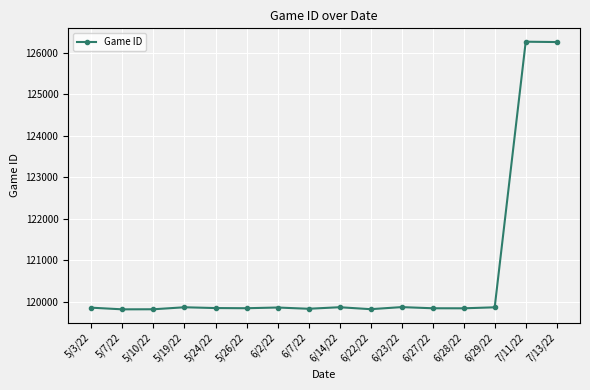

What is the difference between the values at 7/11/22 and 6/2/22?

6407